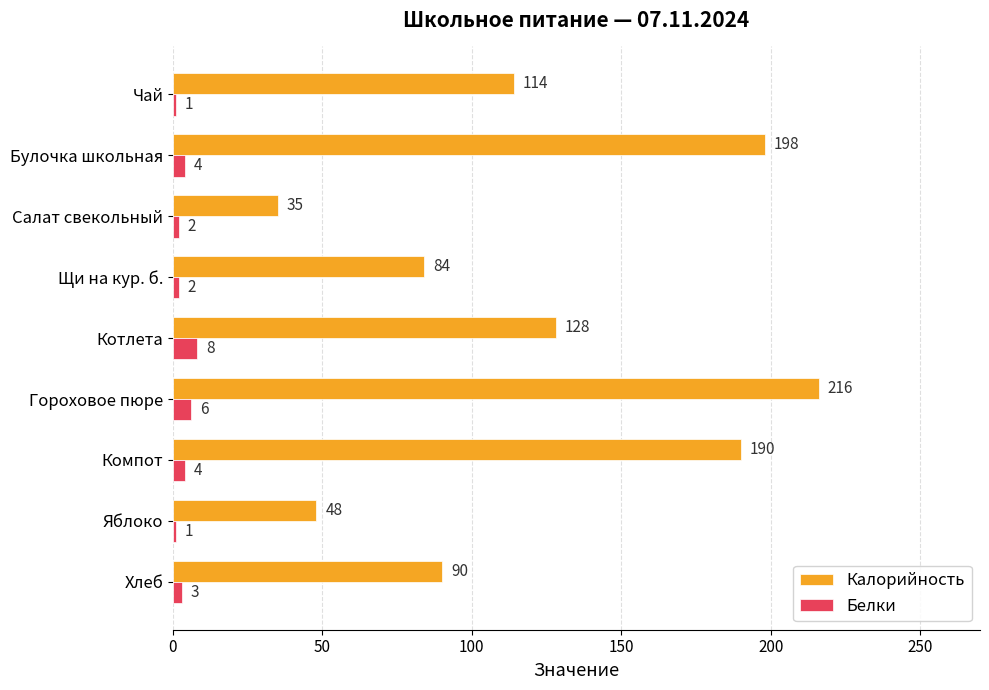

The value of Калорийность at Чай is 114. True or false?

True